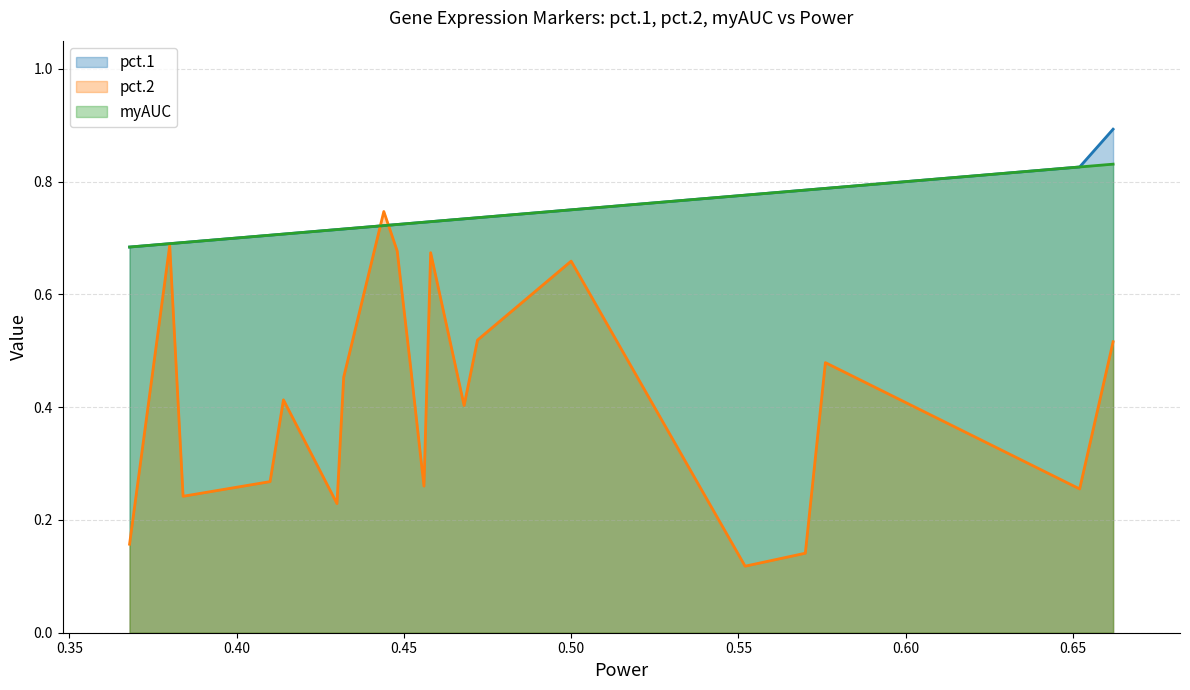

Reading right to left, what are all the values shown in this chart?

pct.1: HSPH1=0.7	BTG1=0.7	CD83=0.7	NR4A1=0.7	HSPE1=0.7	RHOB=0.7	FOS=0.7	UBC=0.7	HSP90AB1=0.7	JUNB=0.7	DNAJA1=0.7	UBB=0.7	PPP1R15A=0.7	DUSP1=0.7	HSPA8=0.8	HSPA1A=0.8	HSPA1B=0.8	JUN=0.8	DNAJB1=0.8	HSP90AA1=0.9
pct.2: HSPH1=0.2	BTG1=0.7	CD83=0.2	NR4A1=0.3	HSPE1=0.4	RHOB=0.2	FOS=0.5	UBC=0.7	HSP90AB1=0.7	JUNB=0.5	DNAJA1=0.3	UBB=0.7	PPP1R15A=0.4	DUSP1=0.5	HSPA8=0.7	HSPA1A=0.1	HSPA1B=0.1	JUN=0.5	DNAJB1=0.3	HSP90AA1=0.5
myAUC: HSPH1=0.7	BTG1=0.7	CD83=0.7	NR4A1=0.7	HSPE1=0.7	RHOB=0.7	FOS=0.7	UBC=0.7	HSP90AB1=0.7	JUNB=0.7	DNAJA1=0.7	UBB=0.7	PPP1R15A=0.7	DUSP1=0.7	HSPA8=0.8	HSPA1A=0.8	HSPA1B=0.8	JUN=0.8	DNAJB1=0.8	HSP90AA1=0.8